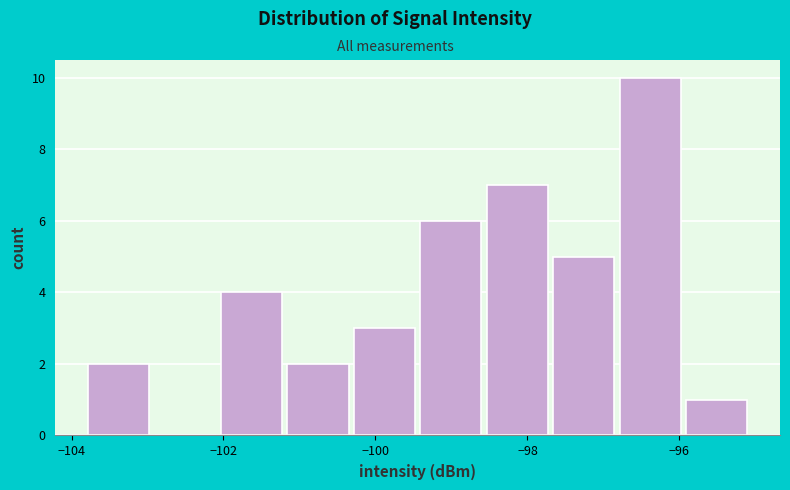

Over which range of the x-axis is the bar tallest?

-96.8 to -96.0